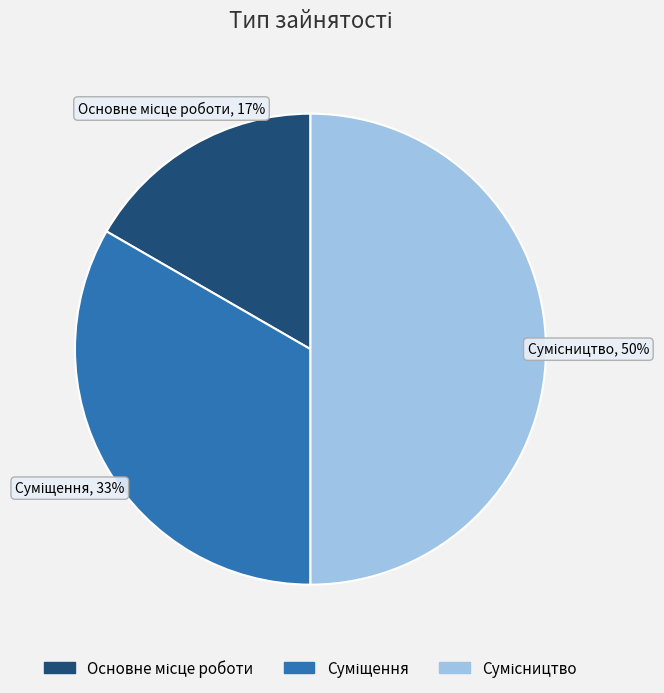

To the nearest percent, what is the difference between the largest and smallest slice percentages?

33%